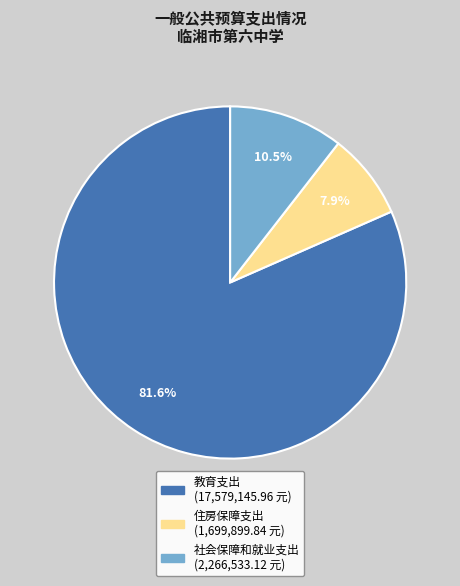

Combined, what portion of the pie is 社会保障和就业支出 and 教育支出?

92.1%